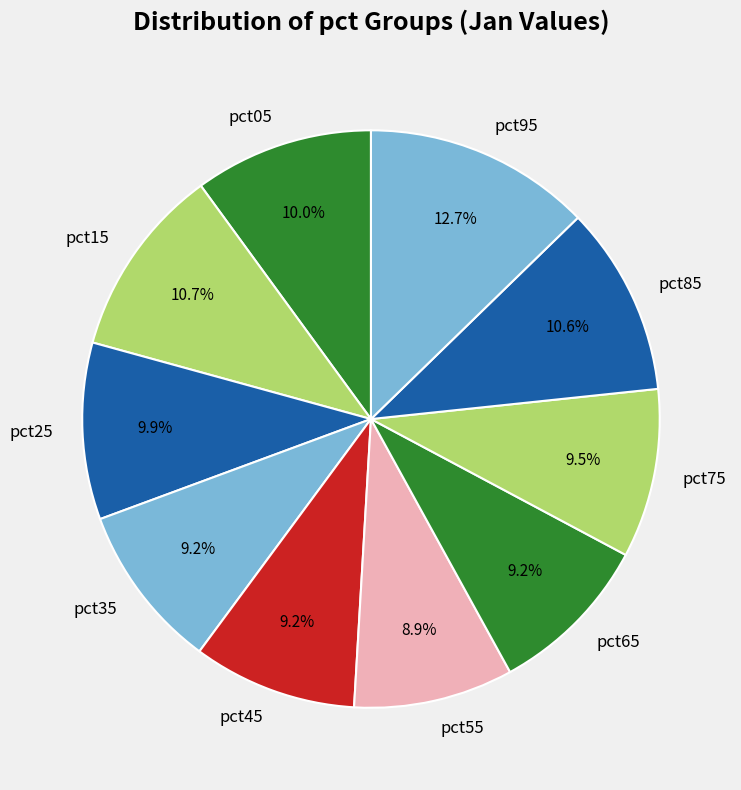

Does pct65 account for over 50% of the chart?

No